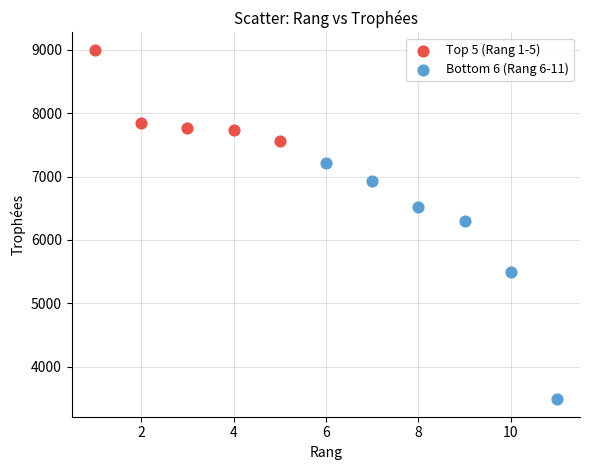

Which series has the widest spread of Y values?

Bottom 6 (Rang 6-11)